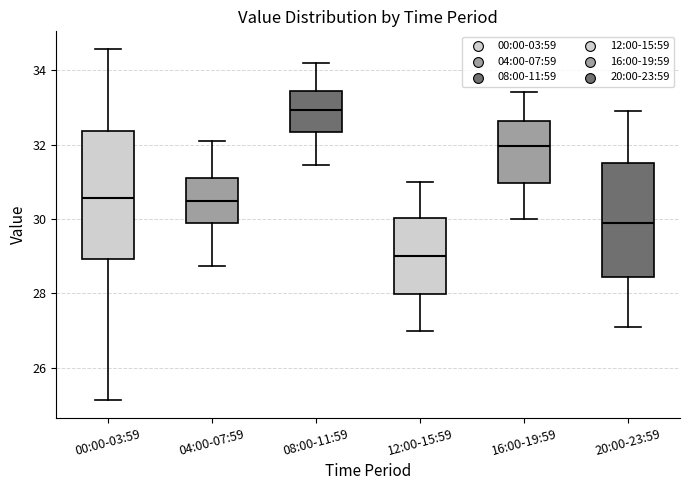

Reading left to right, transcribe this box plot: for each box, give where its median line is, the range the box spans, and where its two whiskers end, as read against the y-axis. The values are not printed on the chart, so give them approximately, as read against the axis.

00:00-03:59: median 30.6, box 29.0 to 32.4, whiskers 25.2 to 34.6
04:00-07:59: median 30.4, box 29.8 to 31.2, whiskers 28.8 to 32.2
08:00-11:59: median 33.0, box 32.4 to 33.4, whiskers 31.4 to 34.2
12:00-15:59: median 29.0, box 28.0 to 30.0, whiskers 27.0 to 31.0
16:00-19:59: median 32.0, box 31.0 to 32.6, whiskers 30.0 to 33.4
20:00-23:59: median 30.0, box 28.4 to 31.6, whiskers 27.2 to 33.0